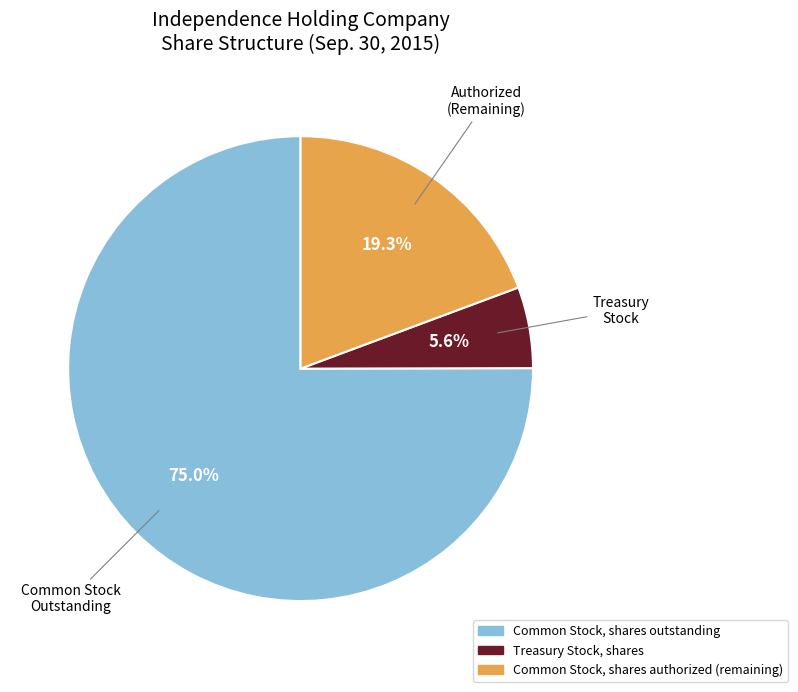

What is the ratio of the value at Common Stock, shares authorized (remaining) to the value at Treasury Stock, shares?

3.4